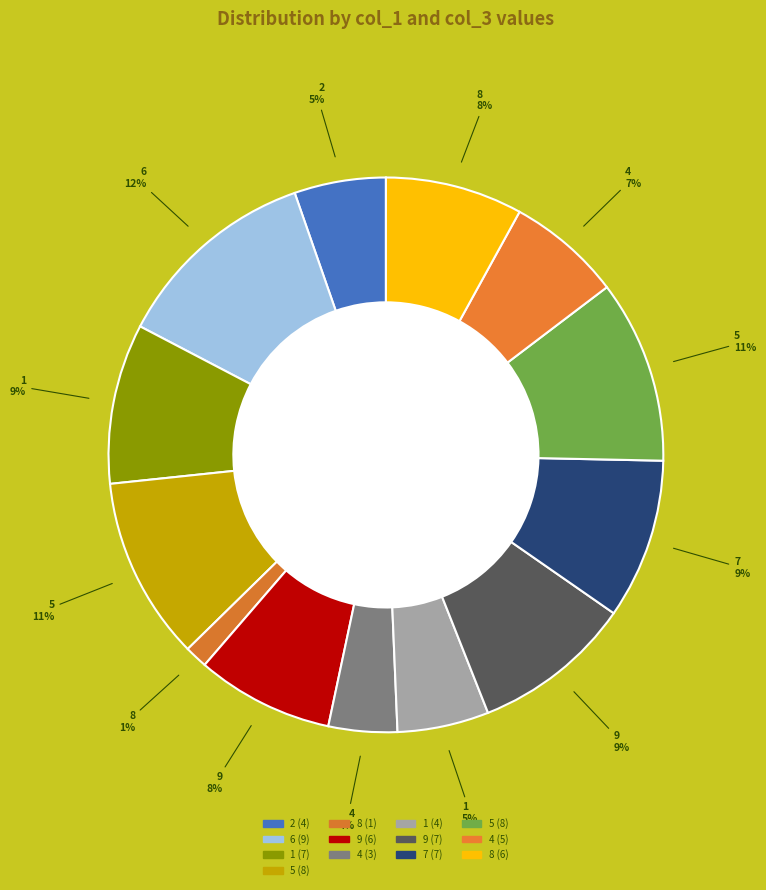

How many segments does this pie chart have?

13